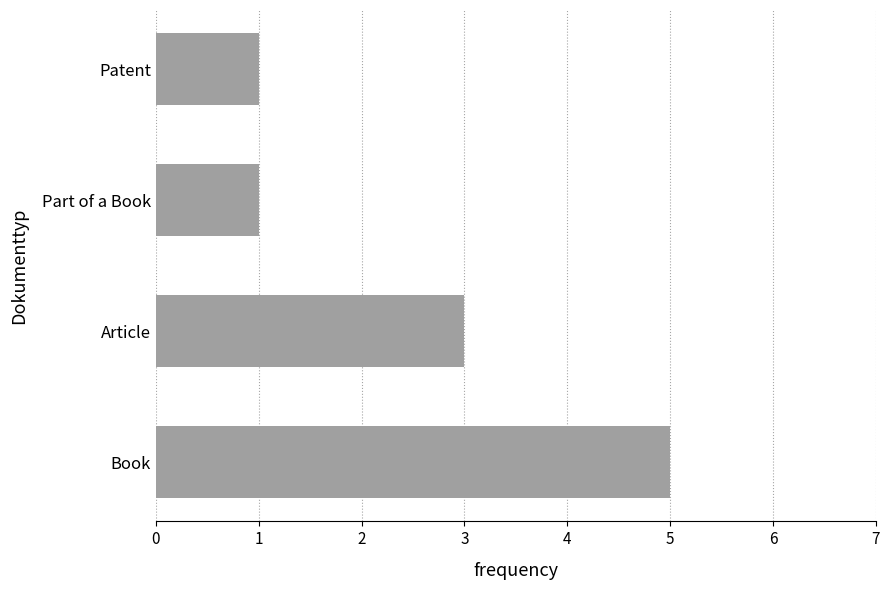

Are the bars horizontal?

Yes